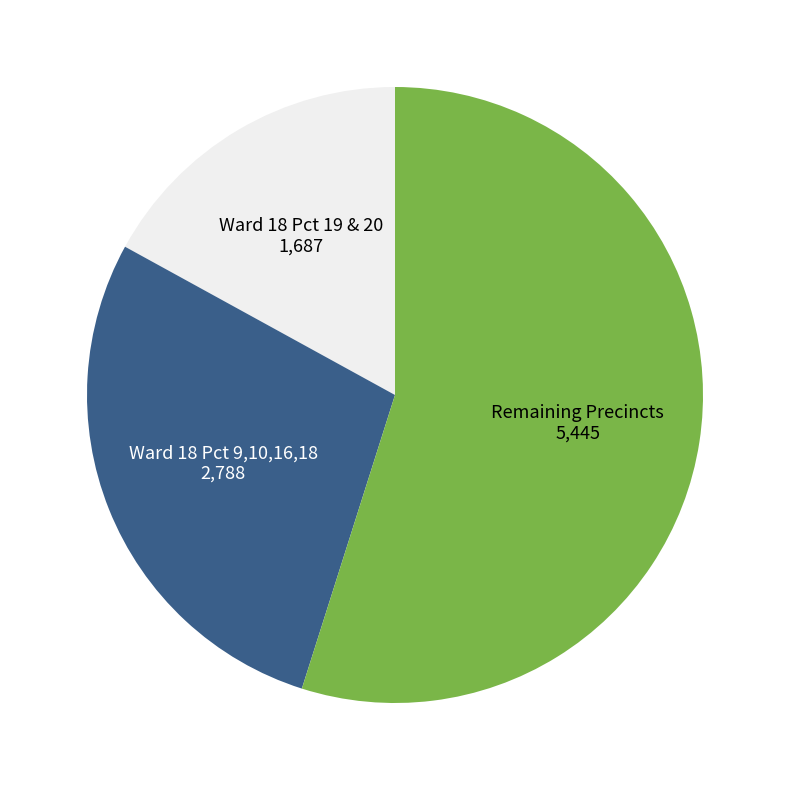

Which category has the biggest portion of the pie?

Remaining Precincts